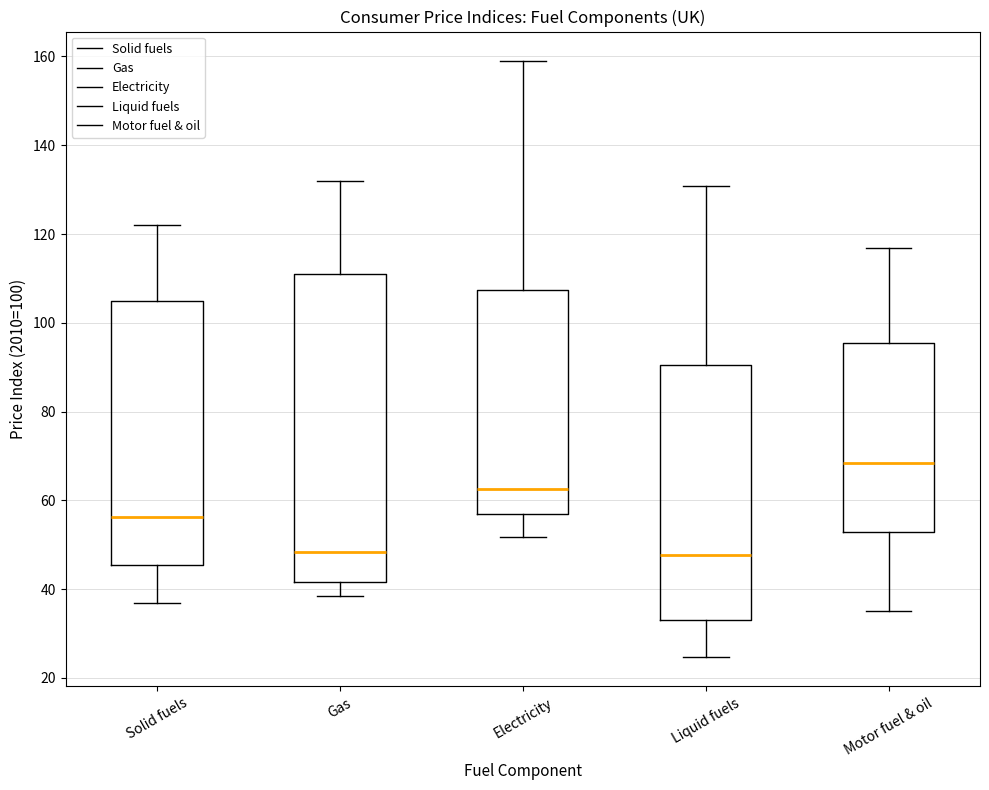

Where is the lower edge of the box for Solid fuels on the y-axis? The values are not printed on the chart, so give them approximately, as read against the axis.

46